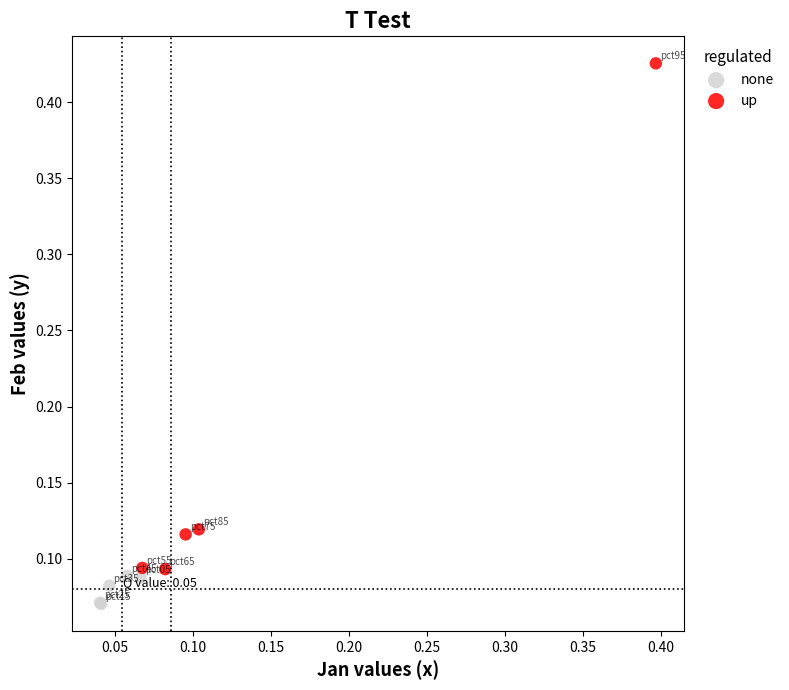

Which series has the widest spread of Y values?

up